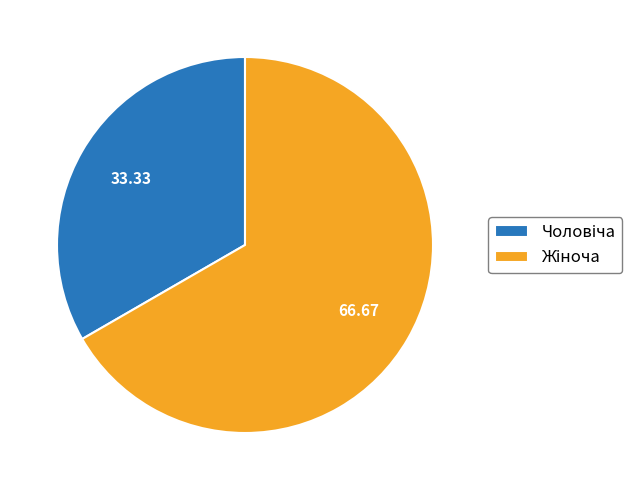

Does any single category account for the majority?

Yes